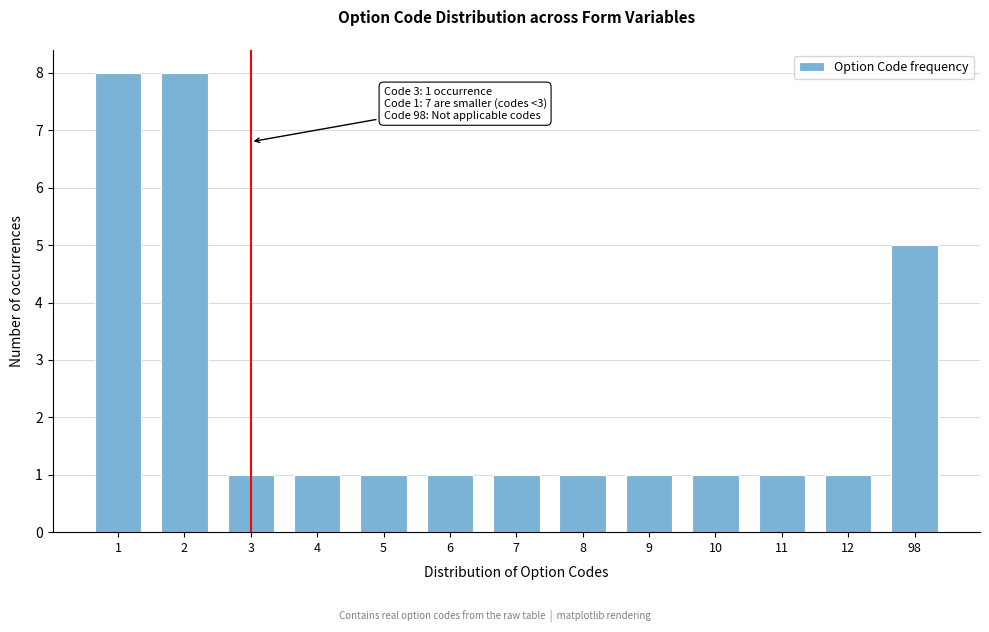

Reading right to left, list all the values displayed in this chart.

5	1	1	1	1	1	1	1	1	1	1	8	8